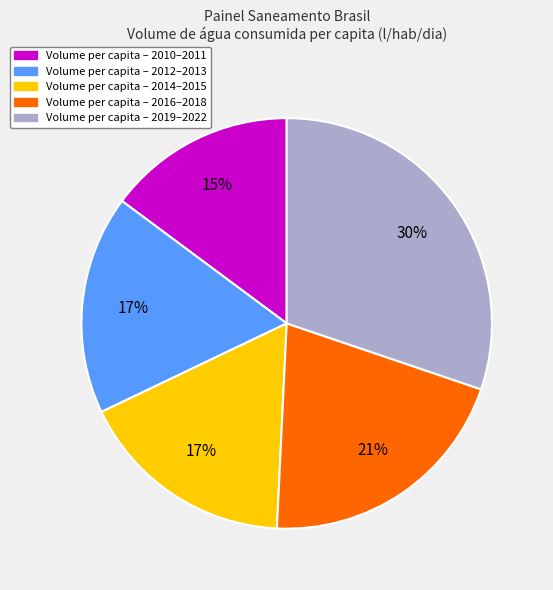

To the nearest percent, what is the average slice percentage?

20%